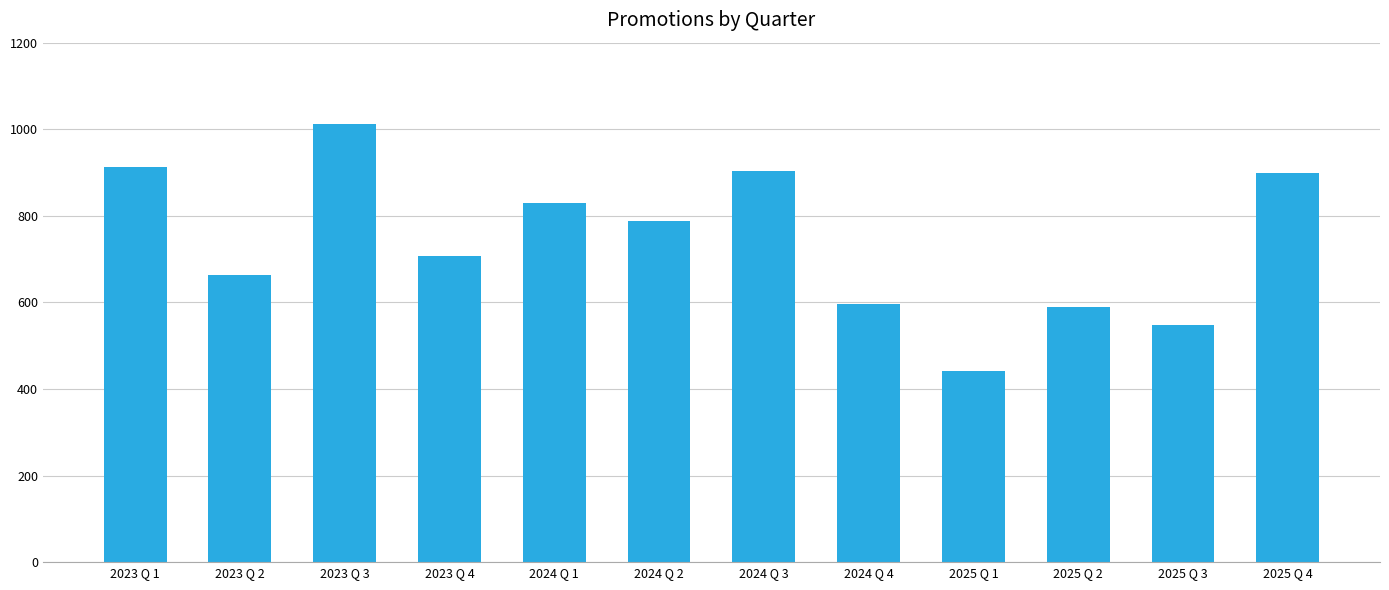

What position from the left is 2025 Q 4?

12